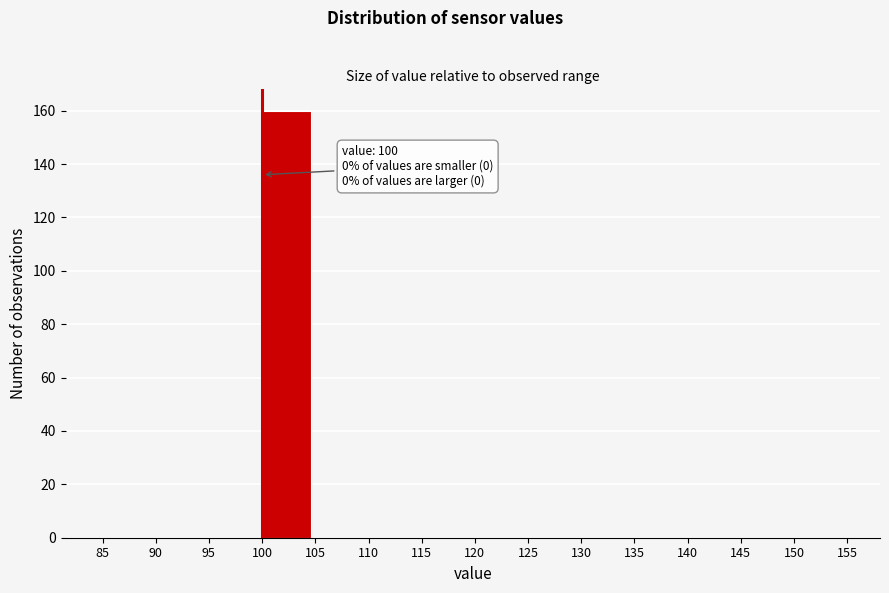

Over which range of the x-axis is the bar tallest?

100 to 105